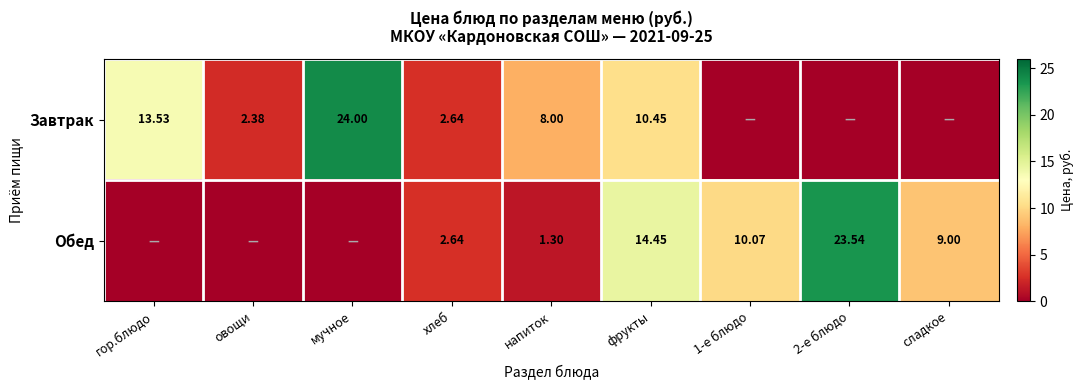

How many values in the Обед series are below 2?

4